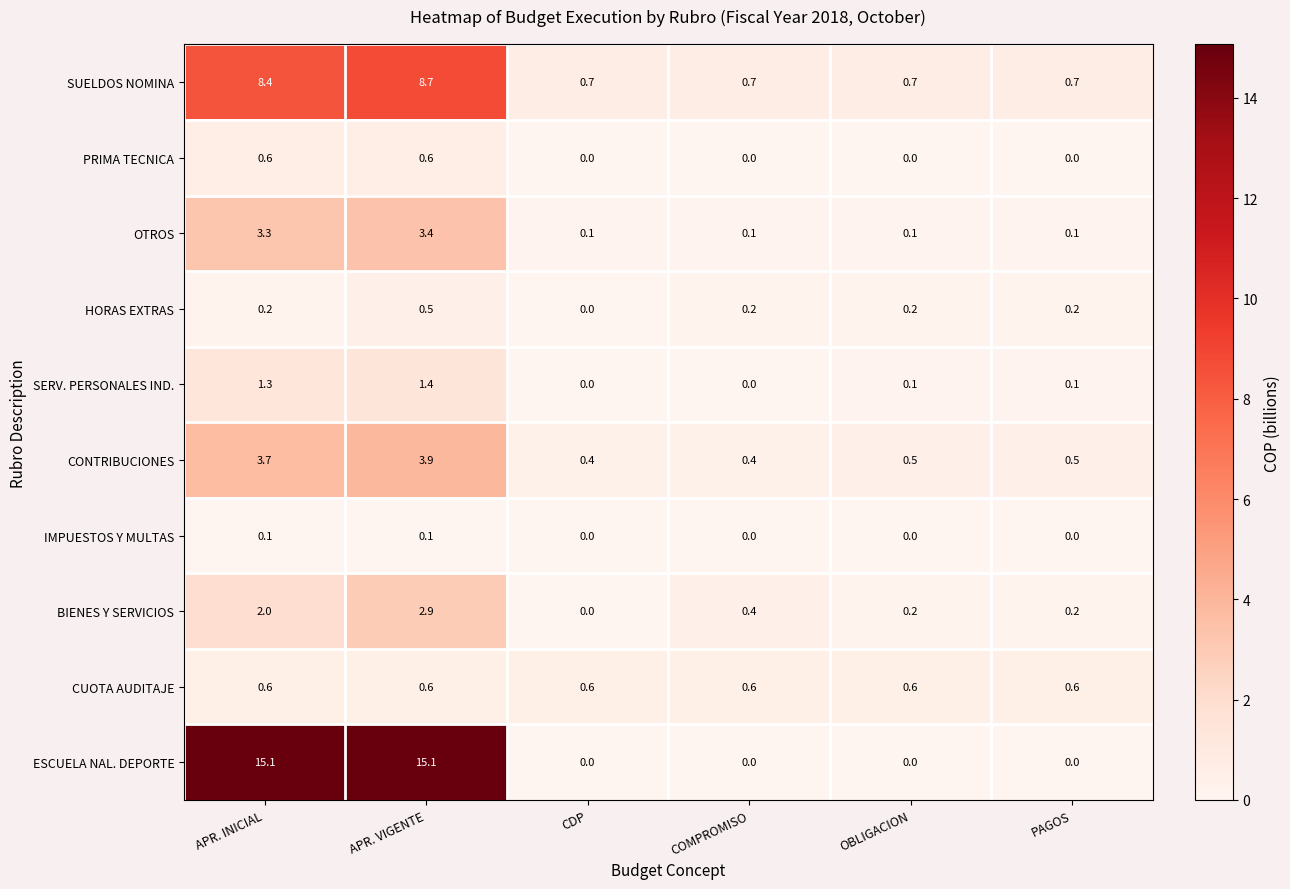

How many series are shown in this chart?

10